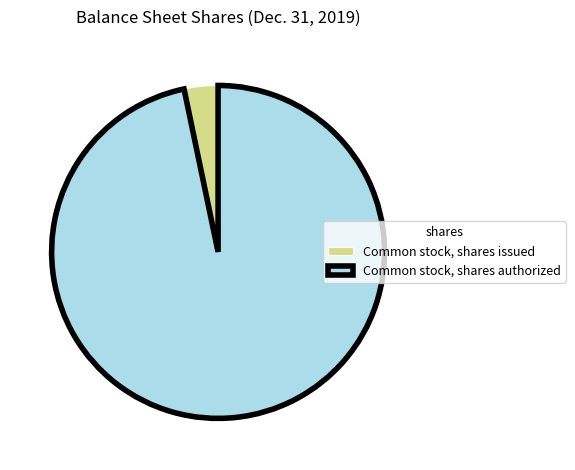

How many slices are in this pie chart?

2